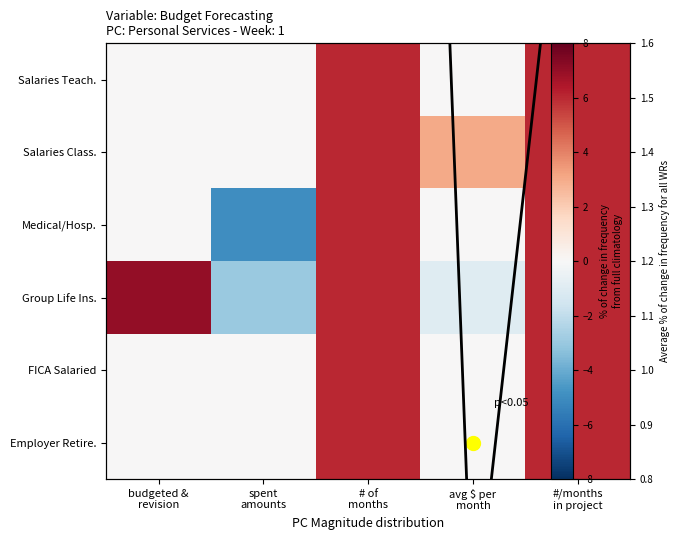

Which series has the largest range (max minus min)?

Medical/Hosp.